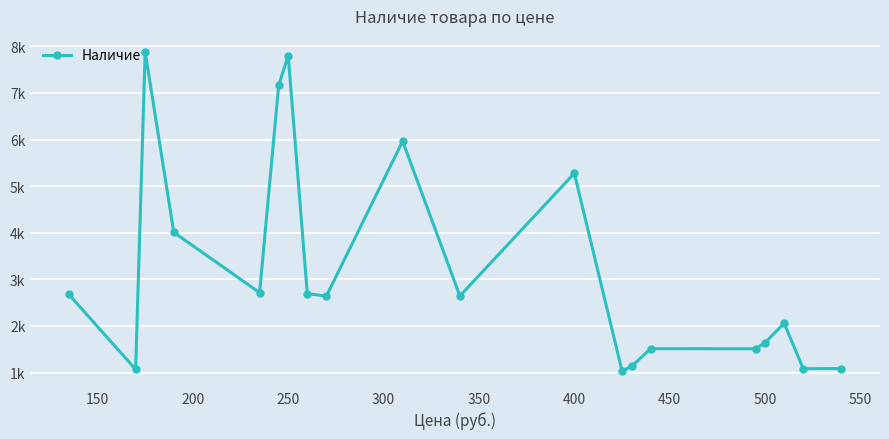

Is this an area chart (filled region under the line)?

No